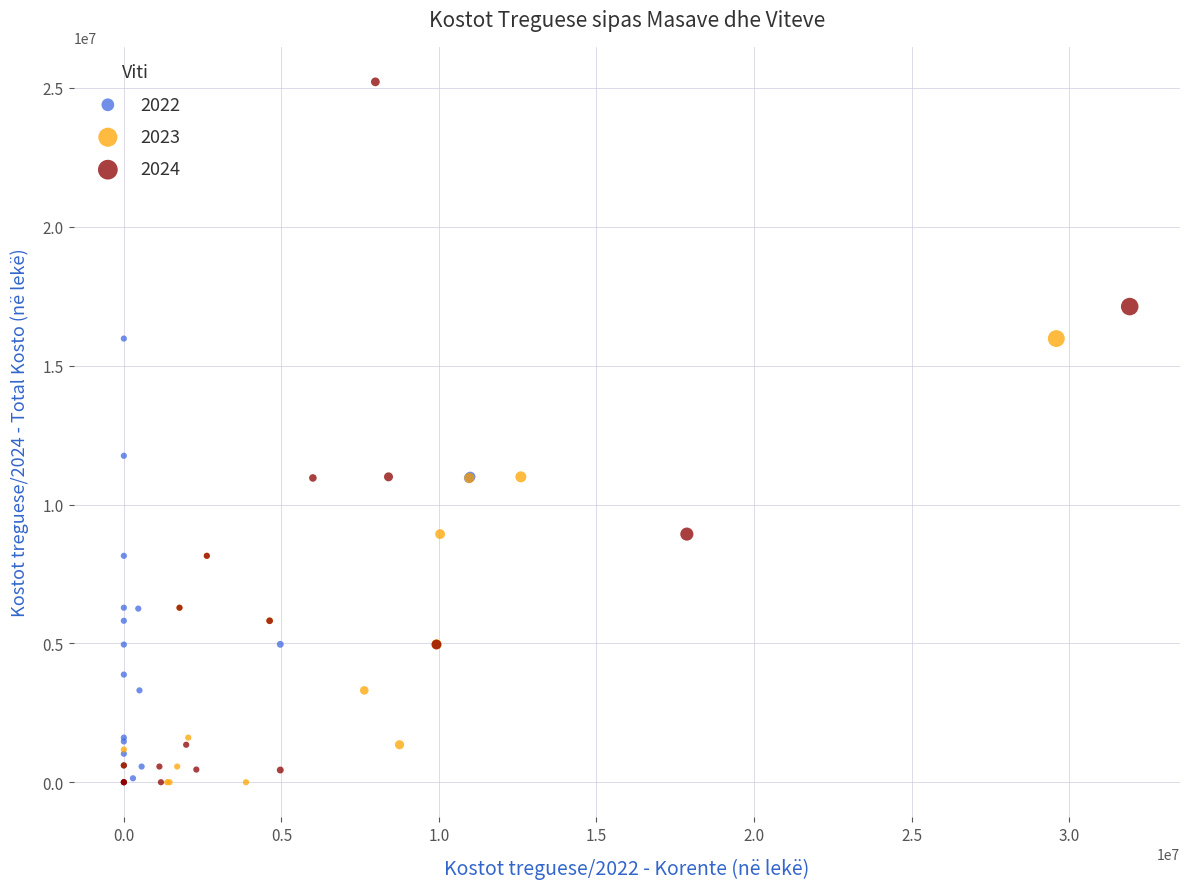

Which series reaches the maximum Y coordinate?

2024